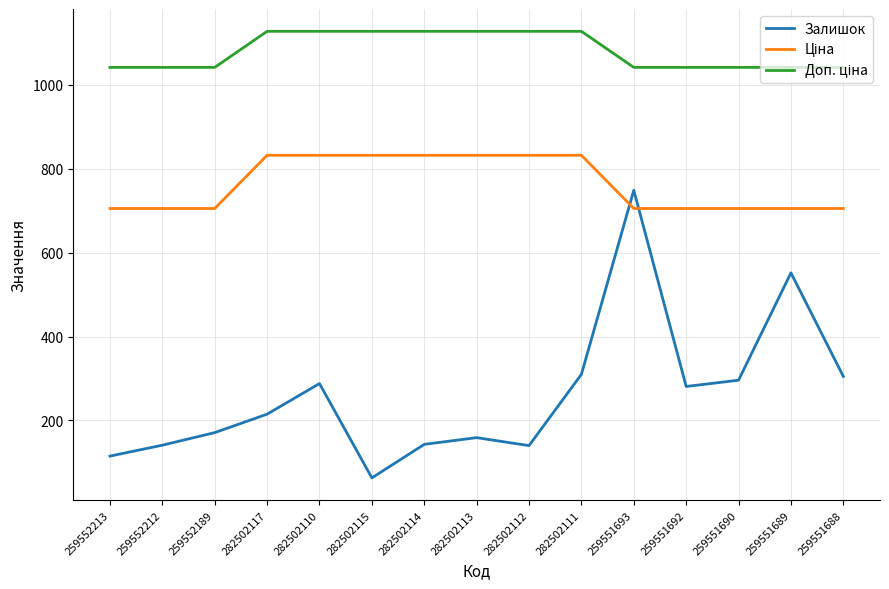

True or false: Залишок has a value of 227.5 at 282502112.

False